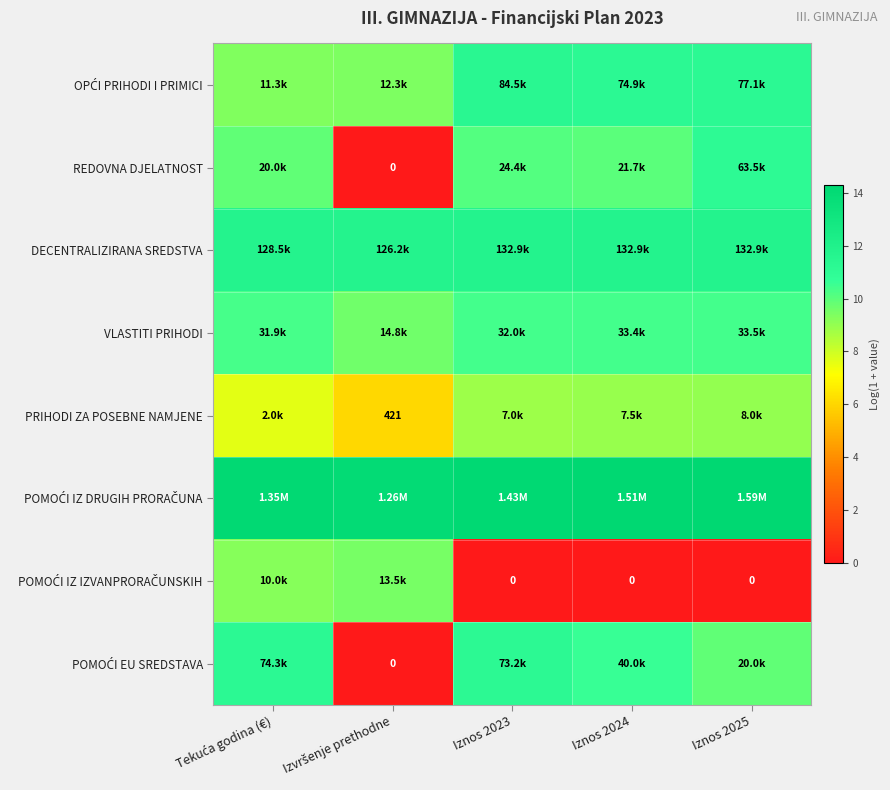

Count the VLASTITI PRIHODI values in the range 10 to 11.

4